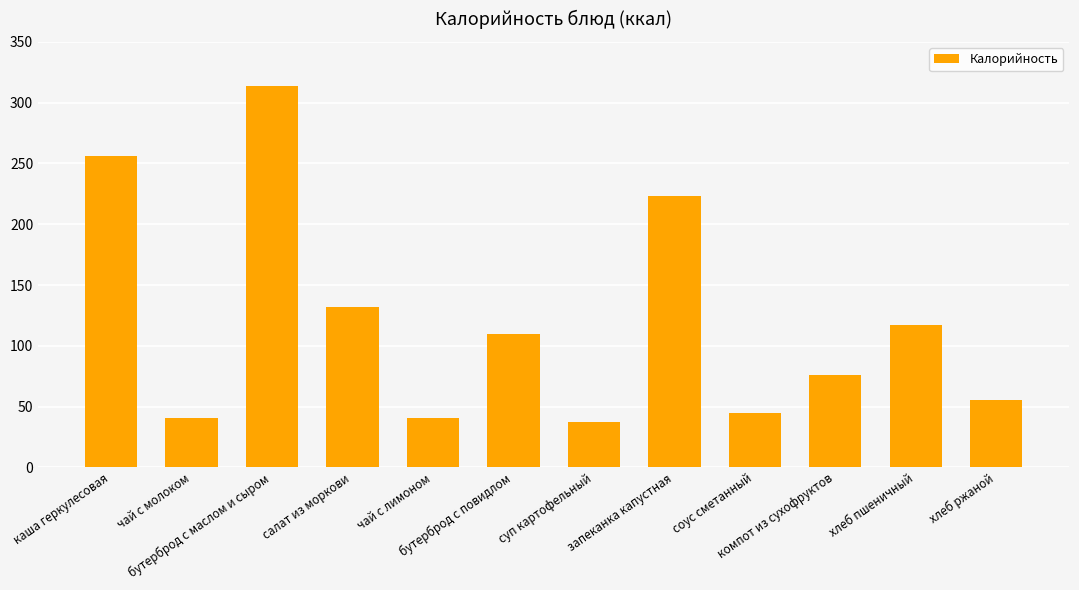

True or false: the data shows 27.2 at бутерброд с повидлом.

False